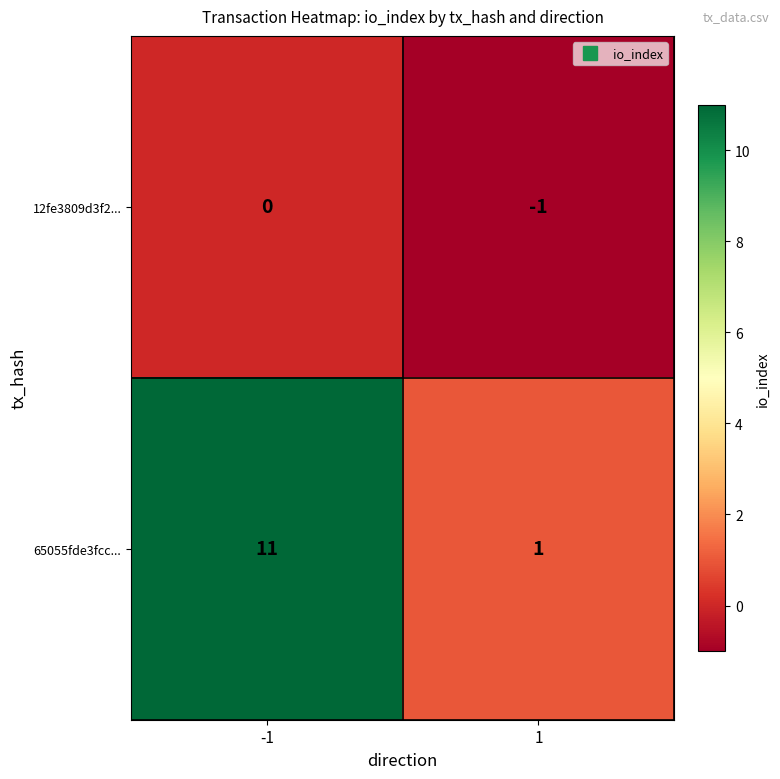

The value of 65055fde3fcc... at -1 is 11. True or false?

True